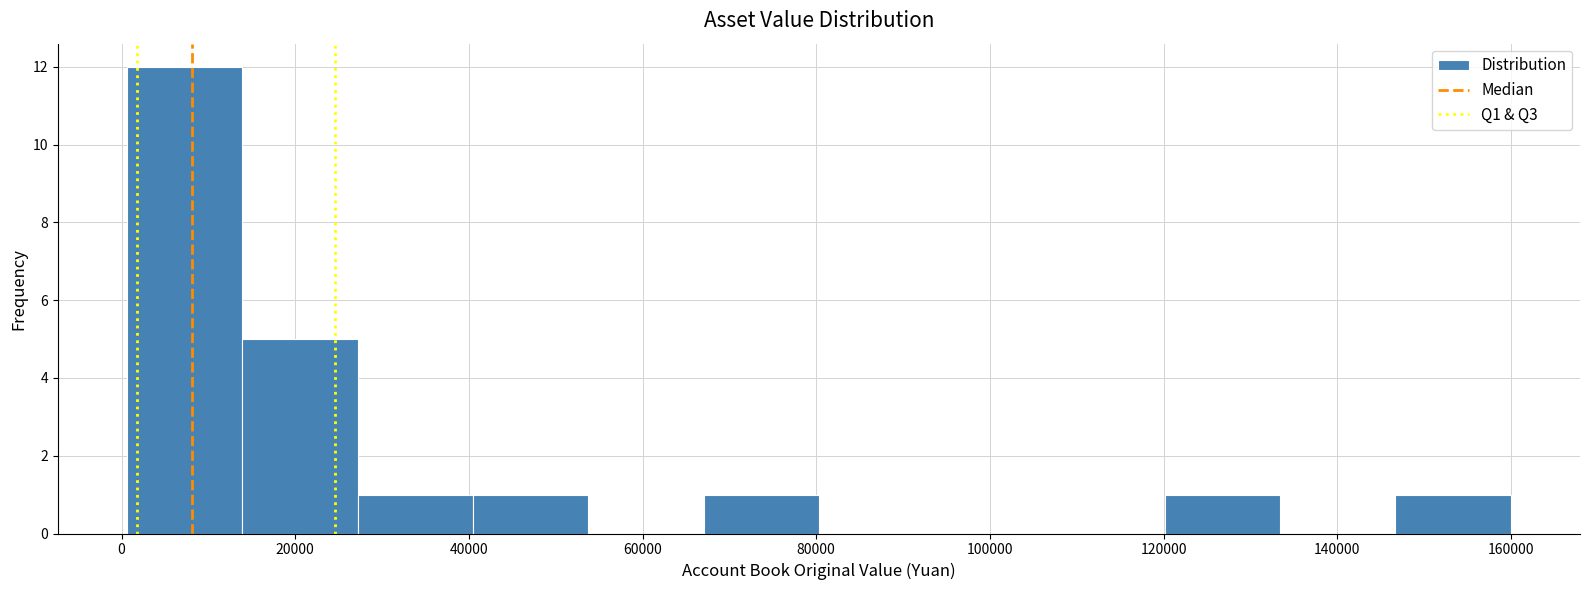

Which range on the x-axis has the tallest bar?

0 to 14000